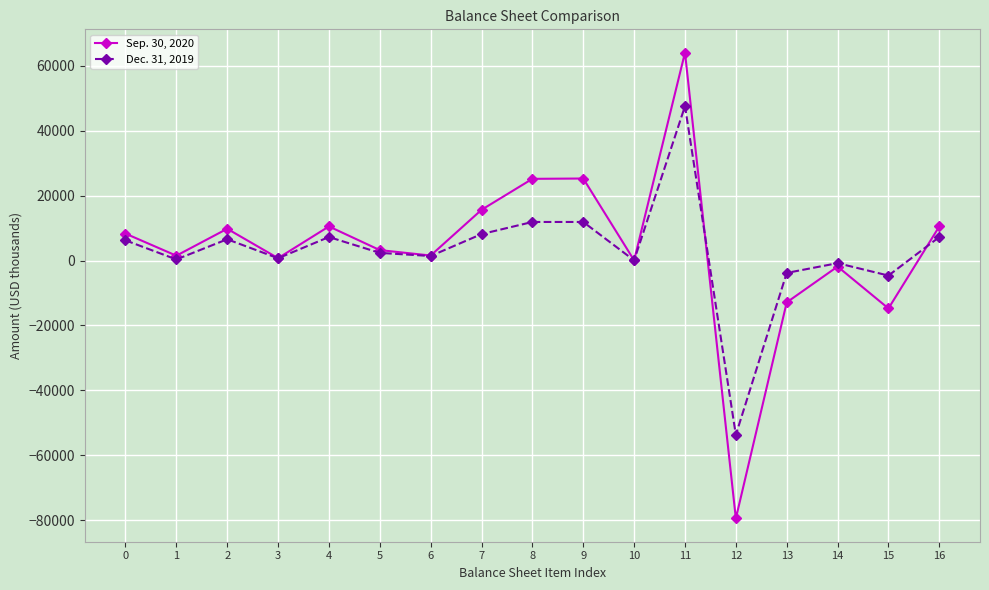

The value of Sep. 30, 2020 at 15 is -8911. True or false?

False